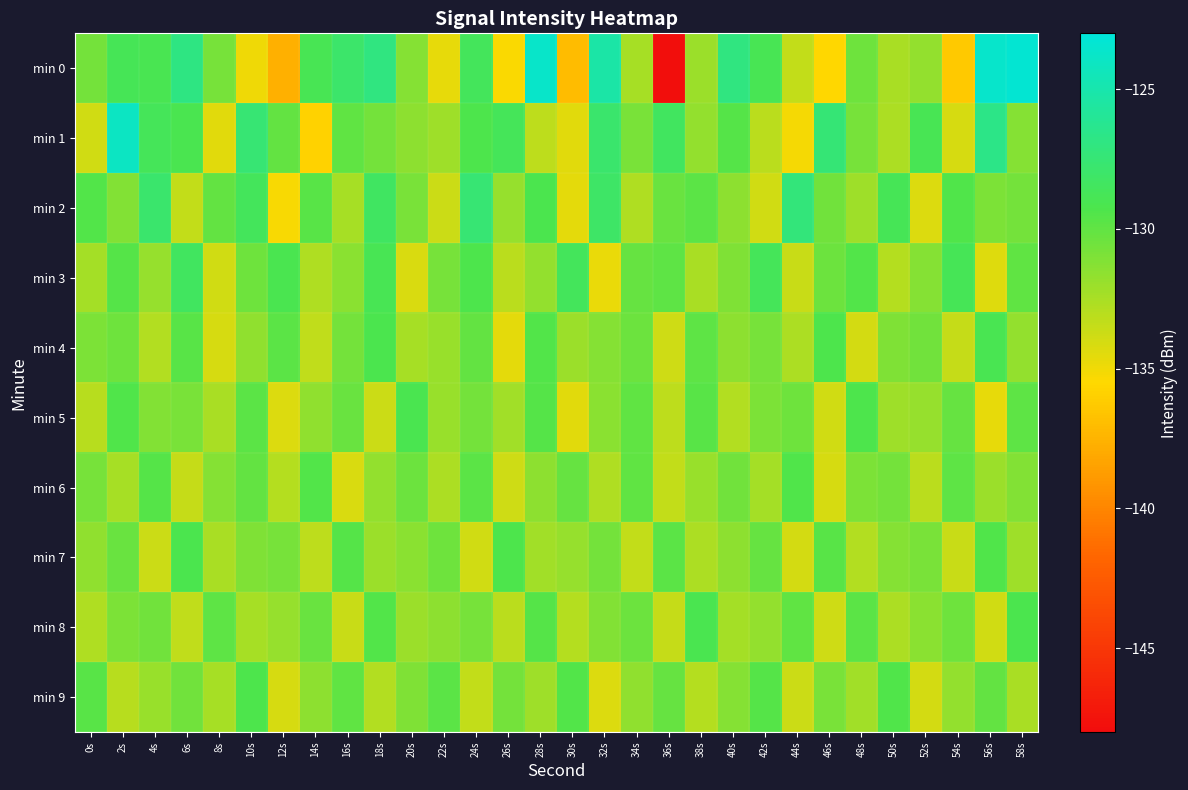

Reading left to right, transcribe all the data shown in this chart.

min 0: 0s=-130.6	2s=-128.8	4s=-129.0	6s=-126.9	8s=-130.8	10s=-135.0	12s=-137.7	14s=-128.9	16s=-127.9	18s=-127.0	20s=-131.2	22s=-134.7	24s=-128.6	26s=-135.4	28s=-123.7	30s=-137.0	32s=-125.3	34s=-132.4	36s=-147.8	38s=-132.0	40s=-126.9	42s=-128.9	44s=-133.4	46s=-135.6	48s=-130.5	50s=-132.5	52s=-131.7	54s=-136.3	56s=-123.6	58s=-123.4
min 1: 0s=-133.9	2s=-124.1	4s=-128.7	6s=-129.1	8s=-134.5	10s=-127.6	12s=-130.1	14s=-135.8	16s=-129.9	18s=-130.6	20s=-131.5	22s=-132.1	24s=-129.3	26s=-128.7	28s=-133.2	30s=-134.5	32s=-127.8	34s=-130.9	36s=-128.4	38s=-131.7	40s=-129.6	42s=-133.1	44s=-135.2	46s=-127.4	48s=-130.8	50s=-132.6	52s=-128.9	54s=-134.1	56s=-126.7	58s=-131.3
min 2: 0s=-129.5	2s=-131.2	4s=-127.8	6s=-133.4	8s=-130.1	10s=-128.6	12s=-135.3	14s=-129.7	16s=-132.4	18s=-128.3	20s=-130.9	22s=-133.7	24s=-127.5	26s=-131.8	28s=-129.2	30s=-134.6	32s=-128.1	34s=-132.7	36s=-130.3	38s=-129.8	40s=-131.5	42s=-133.9	44s=-127.2	46s=-130.6	48s=-132.1	50s=-128.8	52s=-134.3	54s=-129.4	56s=-131.0	58s=-130.7
min 3: 0s=-132.3	2s=-129.6	4s=-131.8	6s=-128.4	8s=-133.9	10s=-130.5	12s=-129.1	14s=-132.7	16s=-131.4	18s=-128.9	20s=-134.2	22s=-130.8	24s=-129.3	26s=-133.1	28s=-131.7	30s=-128.6	32s=-134.8	34s=-130.2	36s=-129.9	38s=-132.5	40s=-131.1	42s=-128.7	44s=-133.6	46s=-130.4	48s=-129.5	50s=-132.9	52s=-131.3	54s=-128.8	56s=-134.4	58s=-130.0
min 4: 0s=-131.0	2s=-130.5	4s=-132.8	6s=-129.7	8s=-134.1	10s=-131.6	12s=-129.8	14s=-133.3	16s=-130.7	18s=-129.2	20s=-132.4	22s=-131.9	24s=-130.1	26s=-134.6	28s=-129.5	30s=-132.0	32s=-131.3	34s=-130.4	36s=-133.8	38s=-129.9	40s=-131.5	42s=-130.8	44s=-132.6	46s=-129.3	48s=-134.0	50s=-131.1	52s=-130.6	54s=-133.5	56s=-129.0	58s=-131.7
min 5: 0s=-133.0	2s=-129.4	4s=-131.2	6s=-130.9	8s=-132.5	10s=-129.8	12s=-134.3	14s=-131.6	16s=-130.3	18s=-133.7	20s=-129.1	22s=-131.9	24s=-130.7	26s=-132.2	28s=-129.6	30s=-134.5	32s=-131.4	34s=-130.0	36s=-133.2	38s=-129.7	40s=-132.8	42s=-131.0	44s=-130.5	46s=-133.9	48s=-129.3	50s=-132.1	52s=-131.8	54s=-130.2	56s=-134.7	58s=-129.9
min 6: 0s=-130.8	2s=-132.4	4s=-129.6	6s=-133.5	8s=-131.3	10s=-130.1	12s=-132.9	14s=-129.5	16s=-134.2	18s=-131.7	20s=-130.4	22s=-132.6	24s=-129.8	26s=-133.8	28s=-131.5	30s=-130.2	32s=-132.7	34s=-130.0	36s=-133.4	38s=-131.9	40s=-130.6	42s=-132.3	44s=-129.4	46s=-134.1	48s=-131.0	50s=-130.7	52s=-133.1	54s=-129.9	56s=-132.0	58s=-131.2
min 7: 0s=-131.6	2s=-130.3	4s=-133.7	6s=-129.2	8s=-132.5	10s=-131.1	12s=-130.8	14s=-133.2	16s=-129.6	18s=-132.0	20s=-131.4	22s=-130.5	24s=-133.9	26s=-129.3	28s=-132.2	30s=-131.8	32s=-130.7	34s=-133.4	36s=-129.8	38s=-132.6	40s=-131.5	42s=-130.2	44s=-134.0	46s=-129.7	48s=-132.8	50s=-131.3	52s=-130.9	54s=-133.6	56s=-129.4	58s=-132.1
min 8: 0s=-132.7	2s=-131.0	4s=-130.6	6s=-133.3	8s=-129.9	10s=-132.4	12s=-131.8	14s=-130.3	16s=-133.6	18s=-129.5	20s=-132.0	22s=-131.5	24s=-130.8	26s=-133.1	28s=-129.6	30s=-132.9	32s=-131.2	34s=-130.4	36s=-133.5	38s=-129.1	40s=-132.3	42s=-131.7	44s=-130.0	46s=-133.8	48s=-129.8	50s=-132.6	52s=-131.4	54s=-130.5	56s=-133.9	58s=-129.2
min 9: 0s=-129.7	2s=-133.0	4s=-131.9	6s=-130.6	8s=-132.4	10s=-129.3	12s=-134.1	14s=-131.5	16s=-130.0	18s=-132.8	20s=-131.1	22s=-129.8	24s=-133.4	26s=-130.7	28s=-132.1	30s=-129.5	32s=-134.3	34s=-131.6	36s=-130.2	38s=-132.9	40s=-131.3	42s=-129.6	44s=-133.7	46s=-130.9	48s=-132.2	50s=-129.4	52s=-134.0	54s=-131.7	56s=-130.1	58s=-132.5